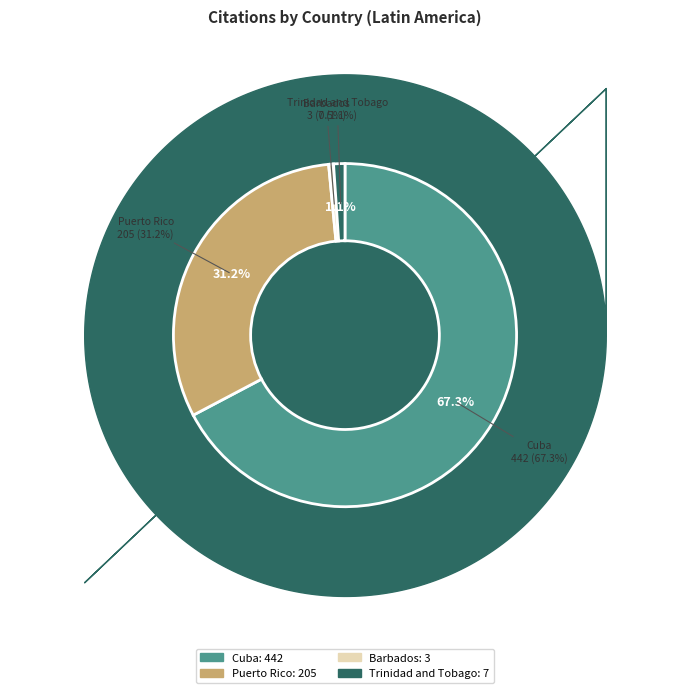

Count the number of slices in the pie.

4